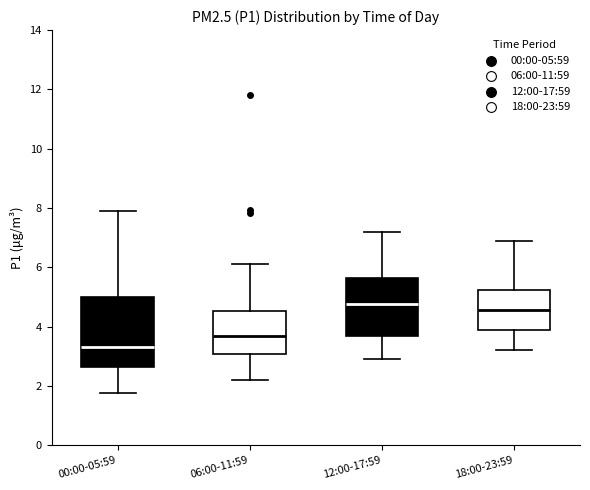

Where is the upper edge of the box for 06:00-11:59 on the y-axis? The values are not printed on the chart, so give them approximately, as read against the axis.

4.6